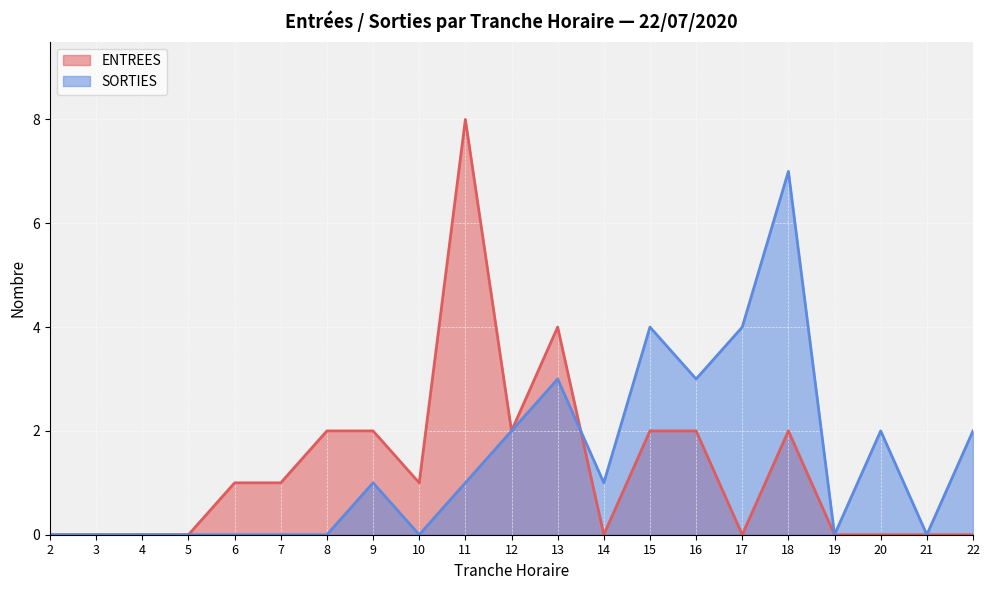

What value does the SORTIES series have at 11?

1